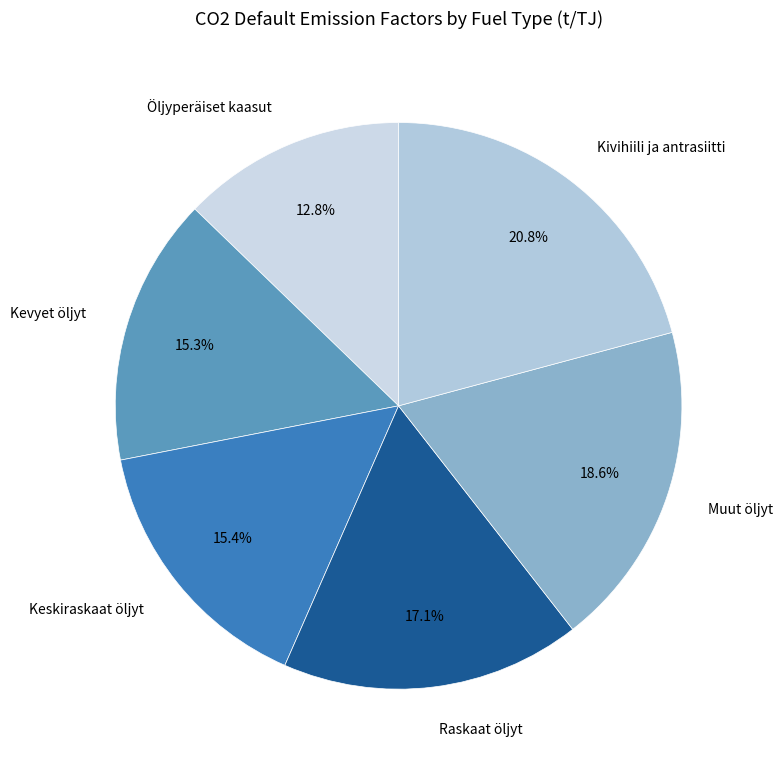

Approximately how many times larger is the value at Raskaat öljyt compared to Kivihiili ja antrasiitti?

0.8